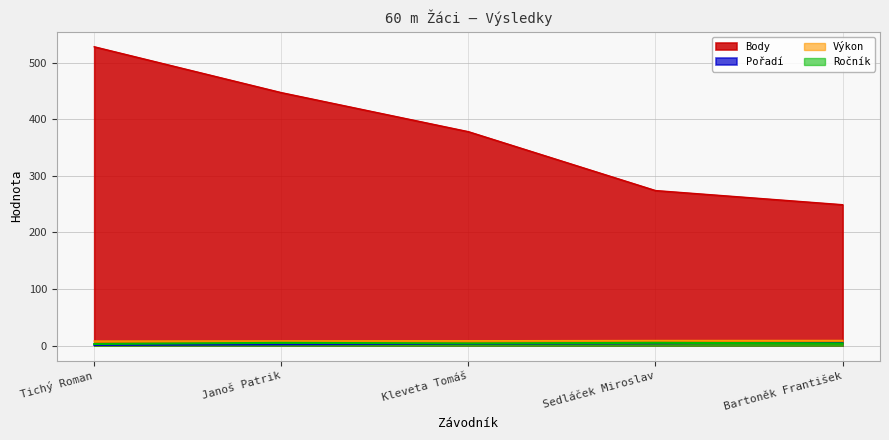

How many lines are shown in the chart?

4